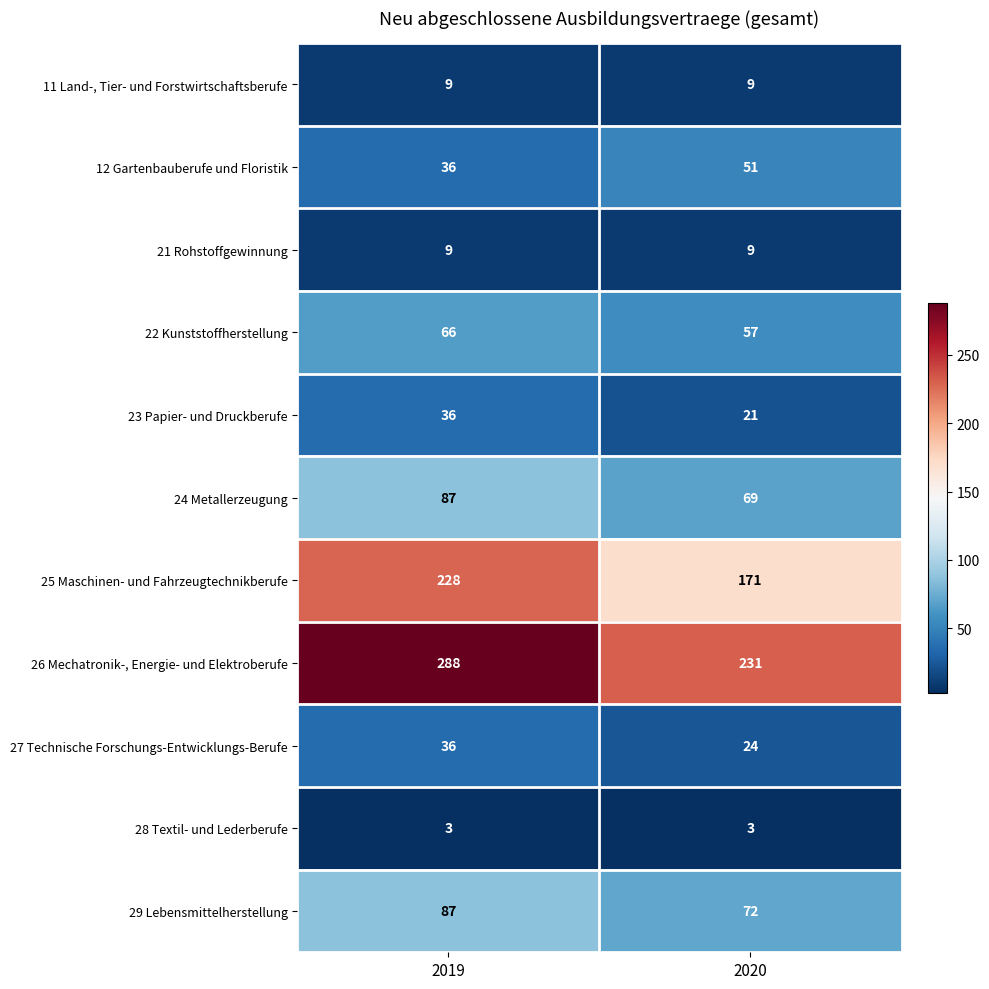

What is the approximate value of 29 Lebensmittelherstellung at 2020, to the nearest 5?

70